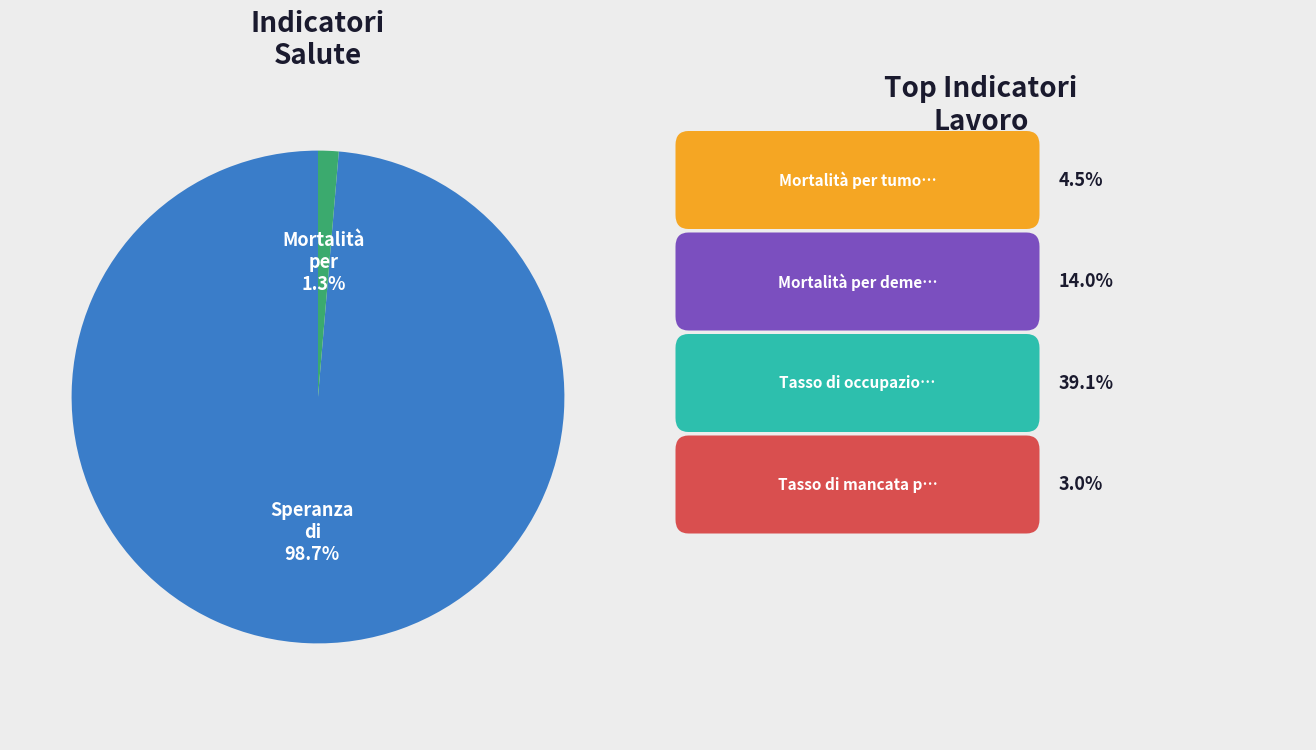

Is there any slice that represents more than half of the pie?

Yes